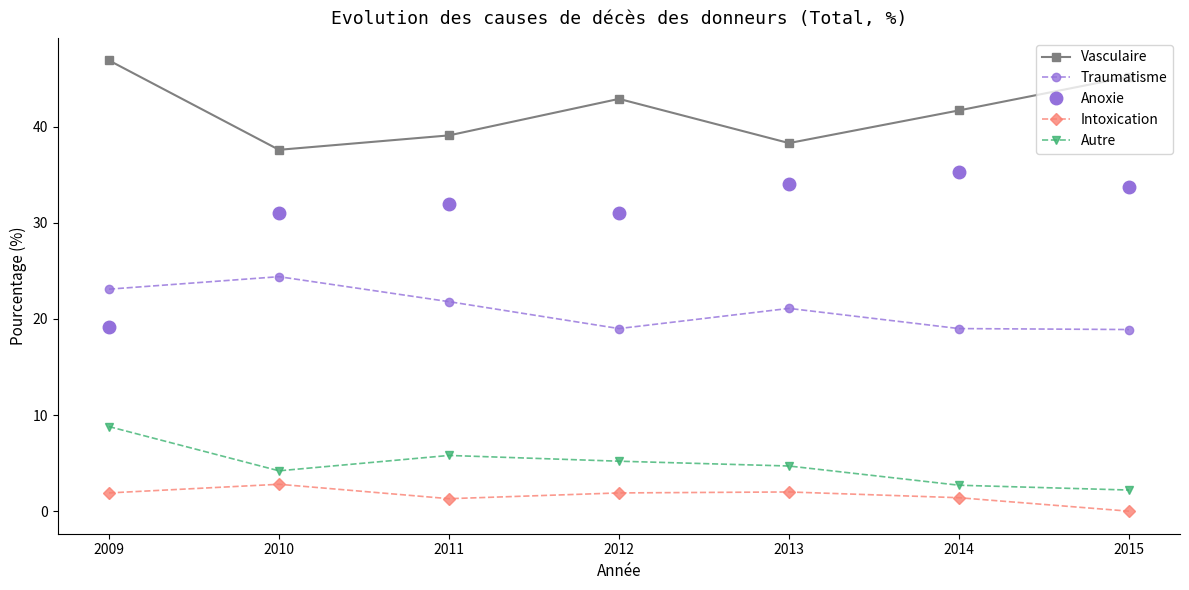

What is the difference between the highest and lowest values at 2015?

45.2